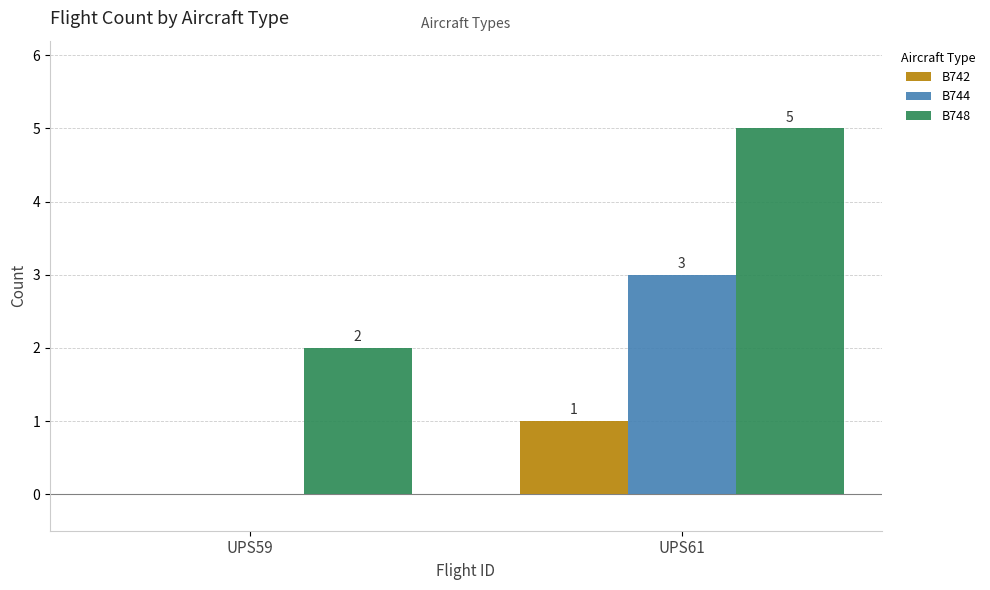

How many series are shown in this chart?

3